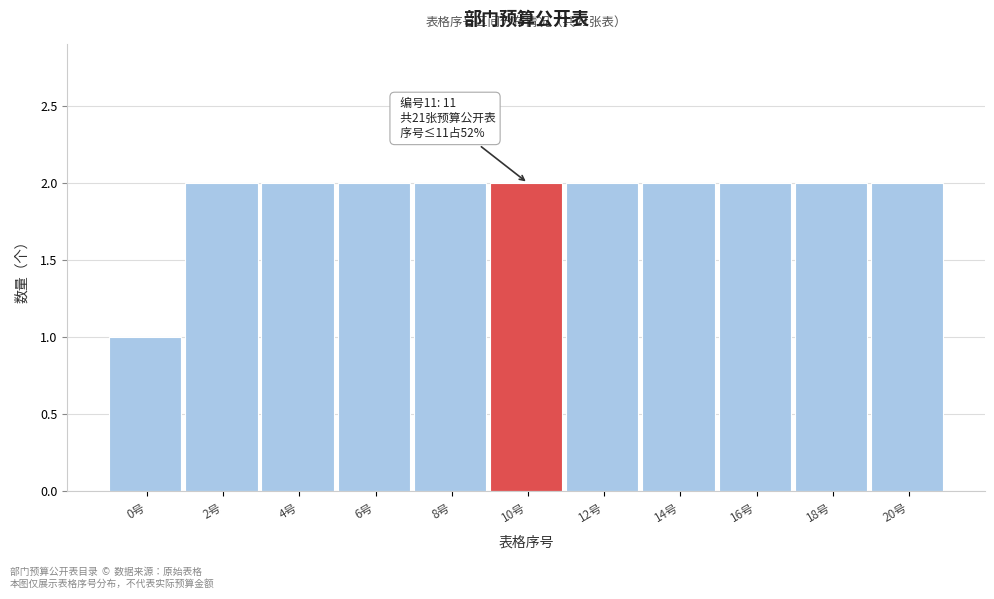

Reading right to left, what are all the values shown in this chart?

2	2	2	2	2	2	2	2	2	2	1